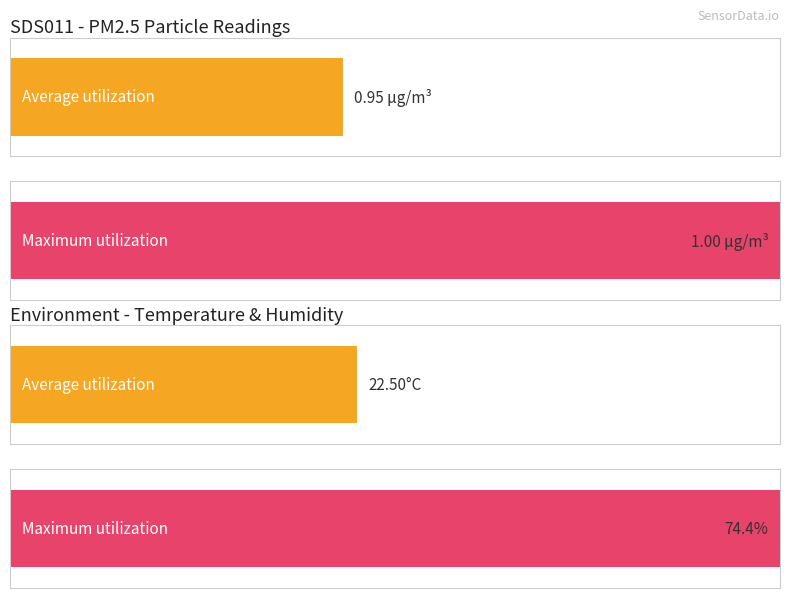

Is it true that Average utilization equals 1.5 at SDS_P1?

False